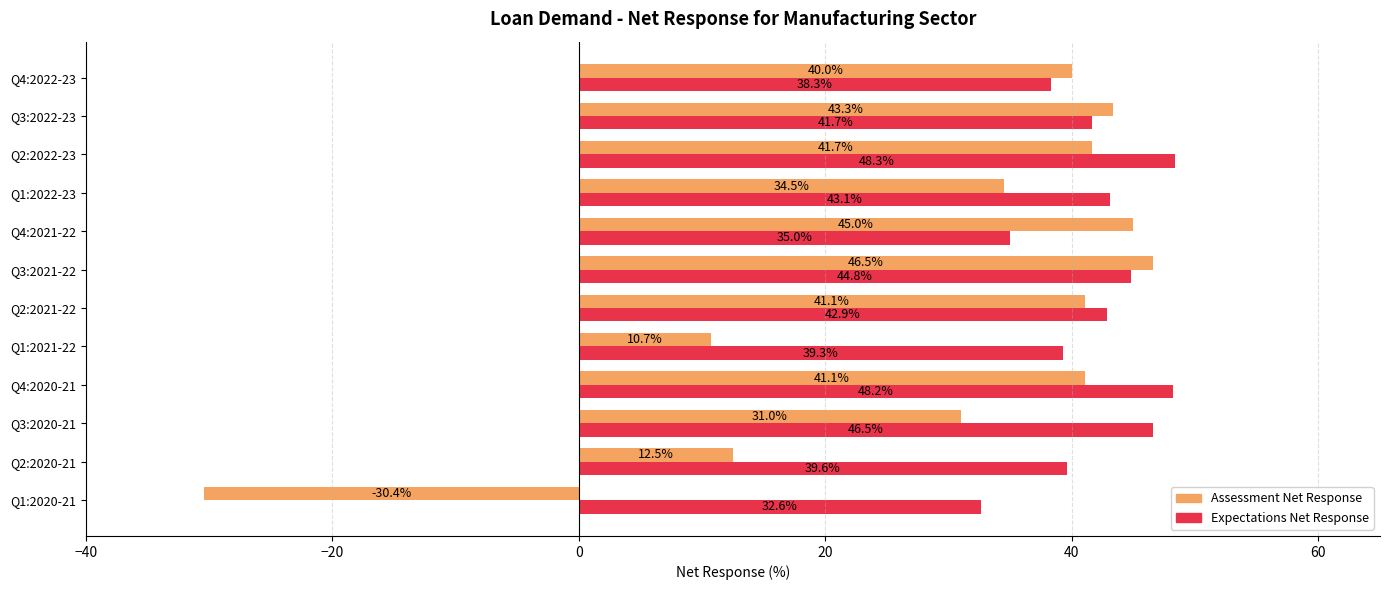

The value of Expectations Net Response at Q3:2020-21 is 13.9. True or false?

False